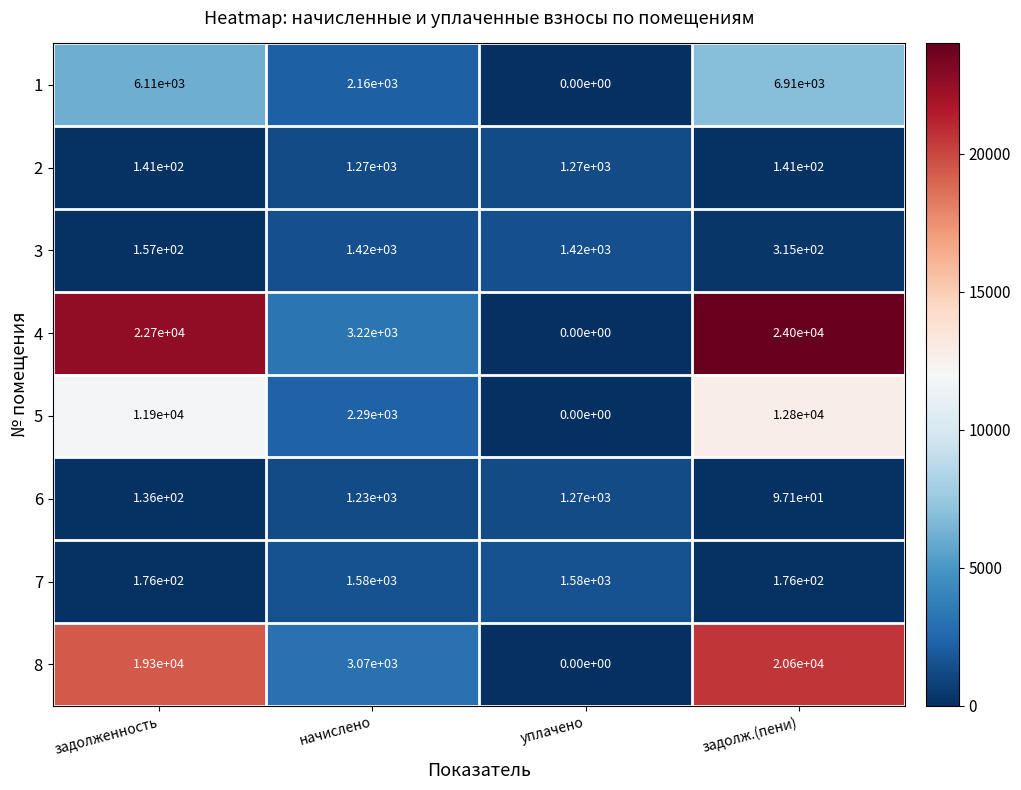

At задолженность, list the series in order from largest to smallest.

4, 8, 5, 1, 7, 3, 2, 6